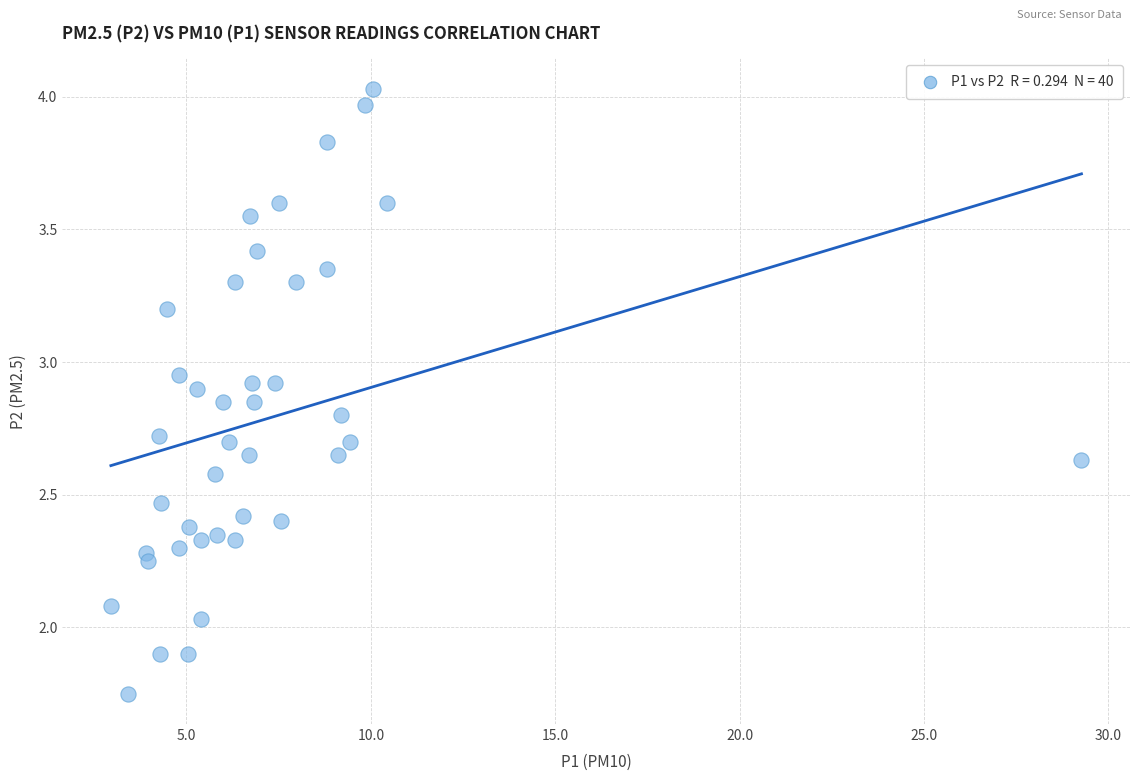

What is the range of X values (max minus min)?

26.3